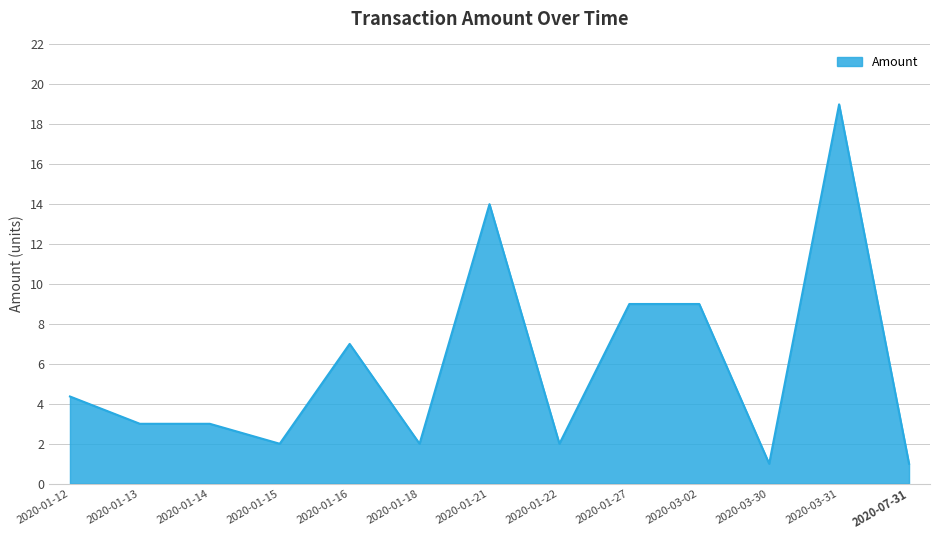

What position from the left is 2020-01-12?

1